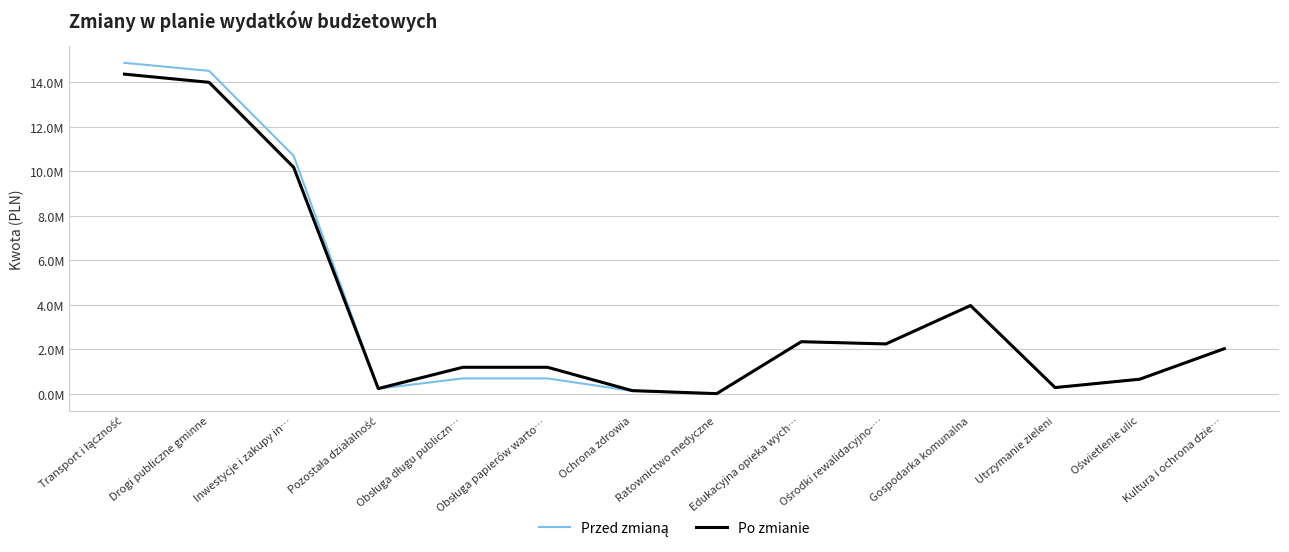

Reading left to right, extract all data points from this chart.

Przed zmianą: 14882802.2	14521802.2	10702570.2	237000.0	700000.0	700000.0	136287.5	0.0	2347374.0	2247324.0	3976931.6	286465.0	666482.0	2033558.0
Po zmianie: 14373802.2	14006802.2	10187570.2	243000.0	1200000.0	1200000.0	151287.5	15000.0	2349142.0	2249092.0	3974931.6	287465.0	663482.0	2034558.0